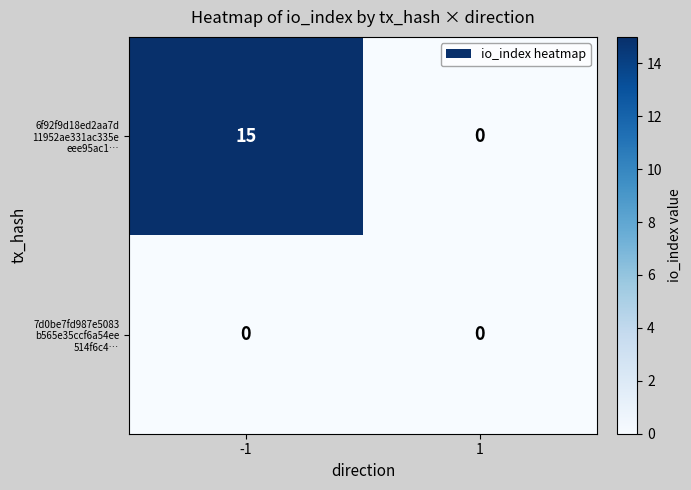

What is the total value across all series at -1?

15